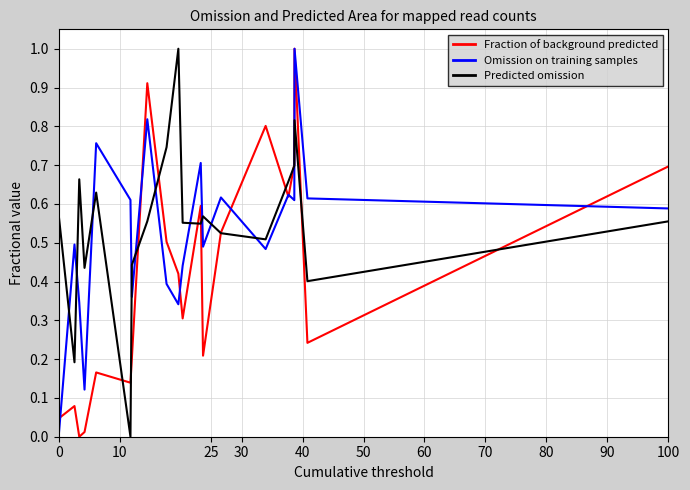

True or false: Fraction of background predicted and Predicted omission cross at least once.

True